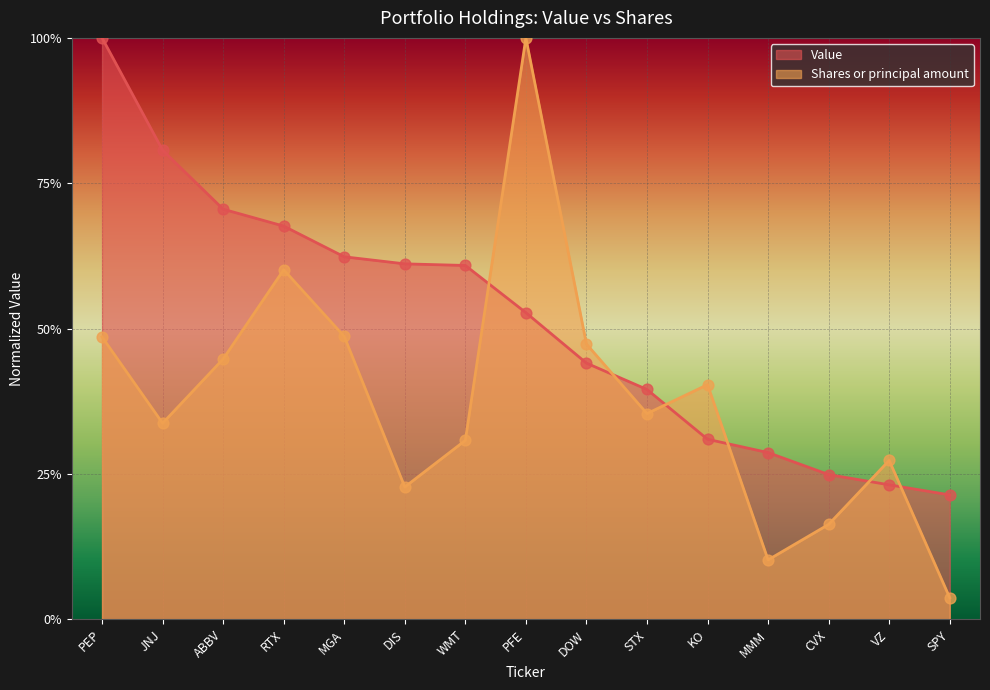

Is the value of Shares or principal amount at PEP greater than the value of Value at RTX?

No